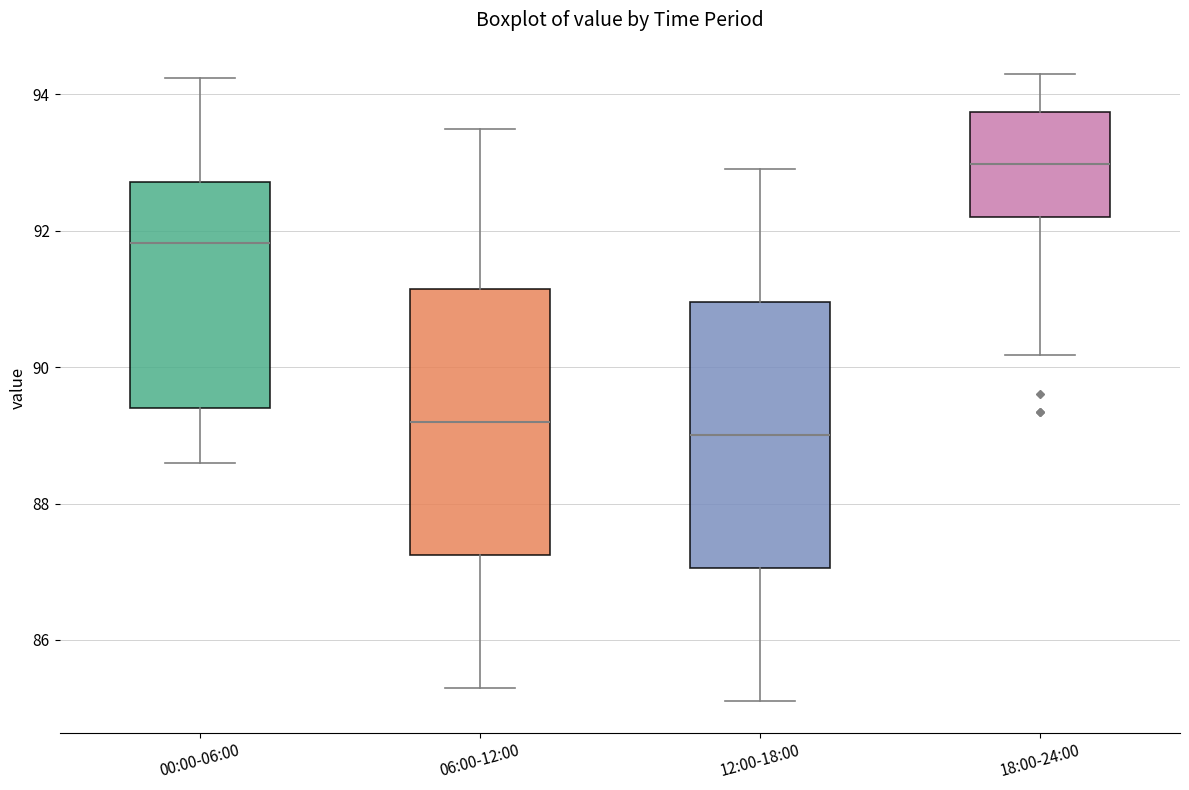

Reading left to right, transcribe this box plot: for each box, give where its median line is, the range the box spans, and where its two whiskers end, as read against the y-axis. The values are not printed on the chart, so give them approximately, as read against the axis.

00:00-06:00: median 91.8, box 89.4 to 92.8, whiskers 88.6 to 94.2
06:00-12:00: median 89.2, box 87.2 to 91.2, whiskers 85.4 to 93.6
12:00-18:00: median 89.0, box 87.0 to 91.0, whiskers 85.2 to 93.0
18:00-24:00: median 93.0, box 92.2 to 93.8, whiskers 90.2 to 94.4